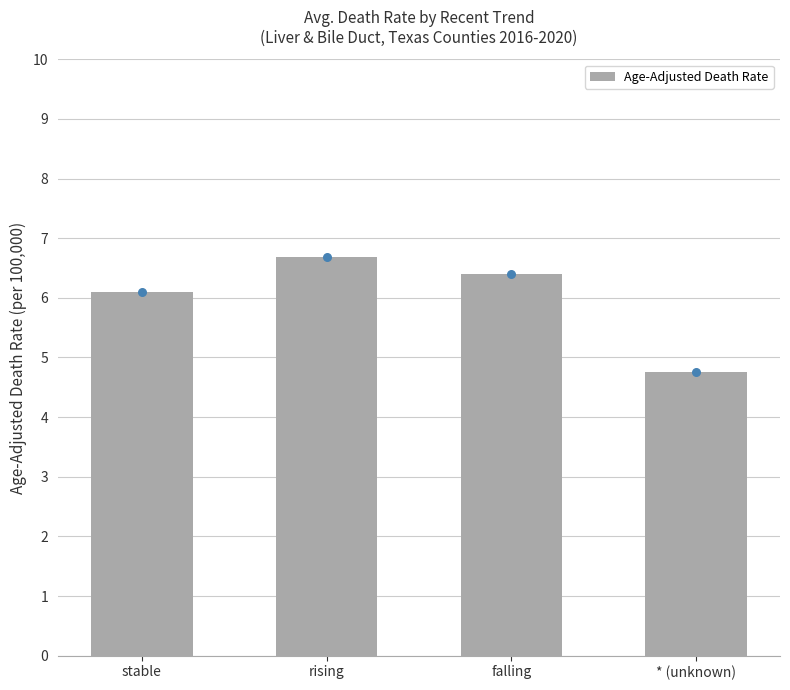

What is the ratio of the value at rising to the value at stable?

1.1